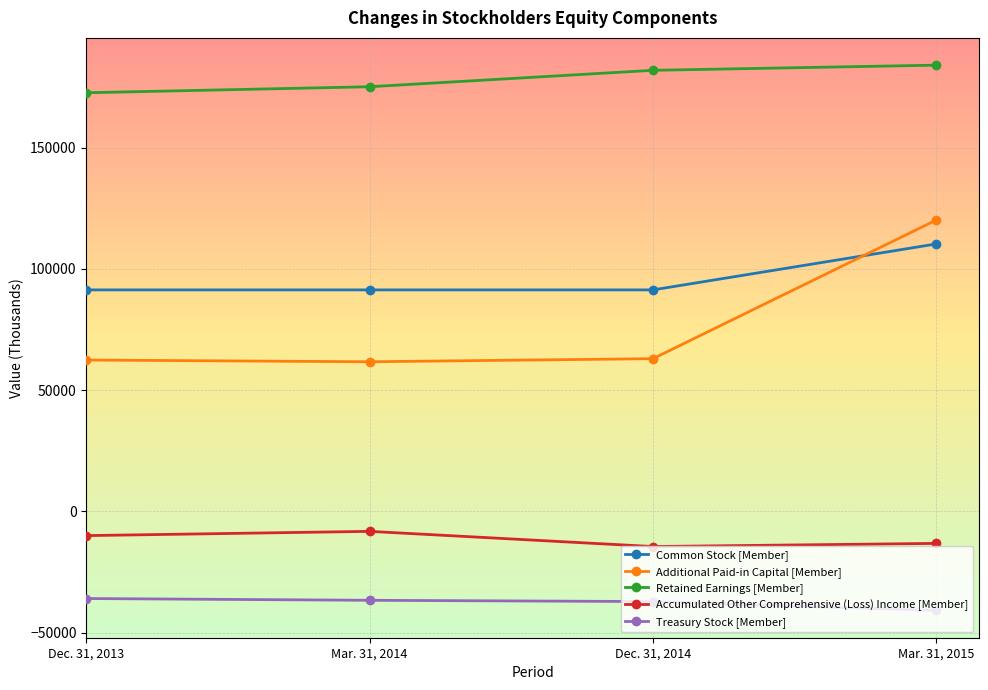

Rank the categories by Treasury Stock [Member] value from highest to lowest.

Dec. 31, 2013, Mar. 31, 2014, Dec. 31, 2014, Mar. 31, 2015